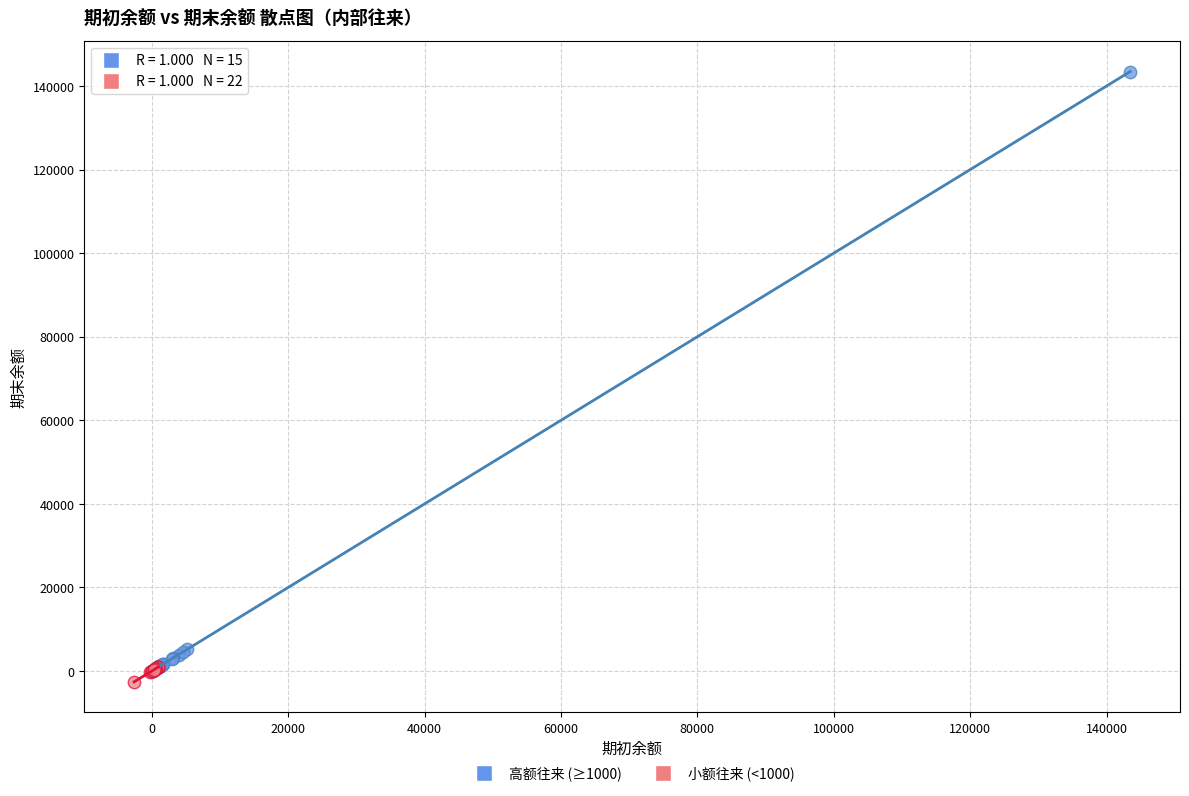

Which series reaches the maximum Y coordinate?

高额往来 (≥1000)